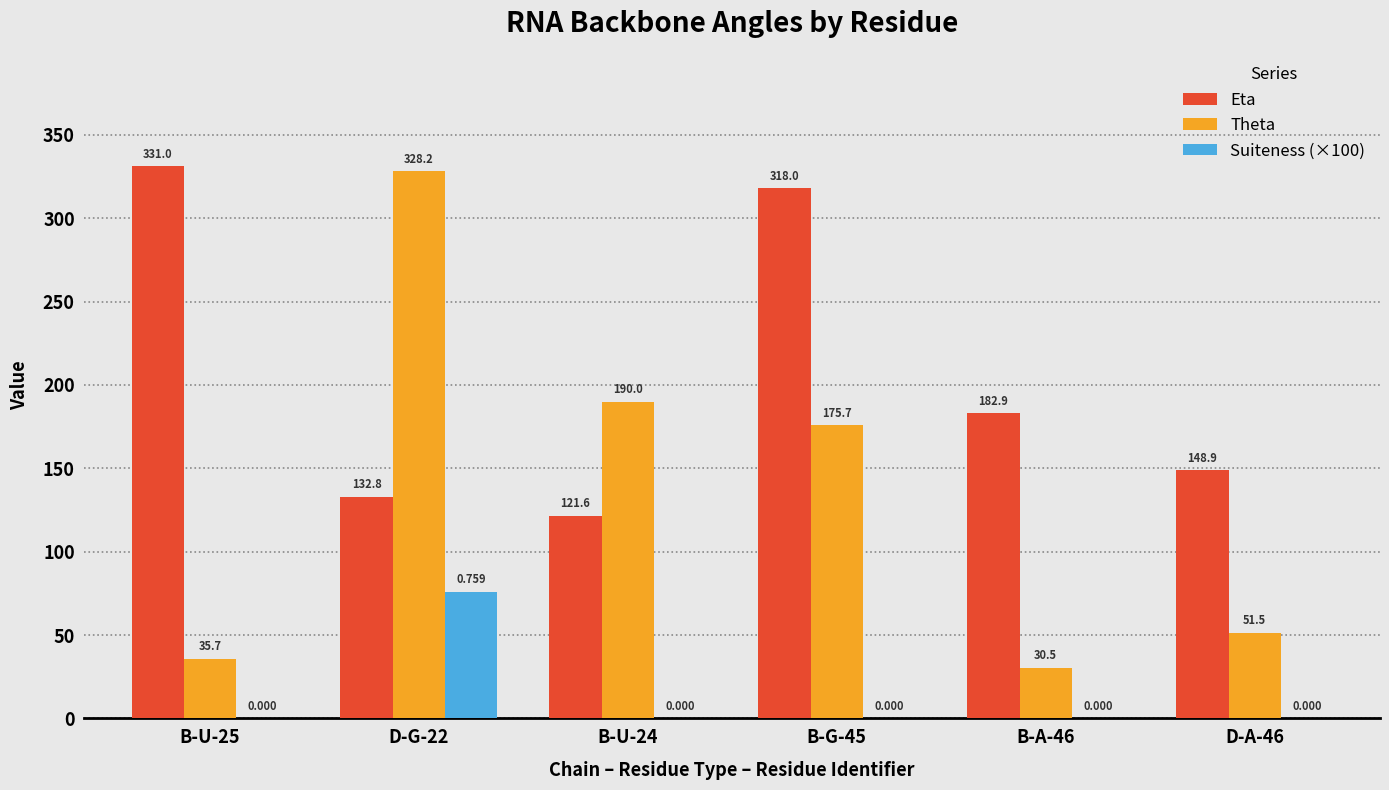

Are the bars grouped side by side (vs. stacked)?

Yes